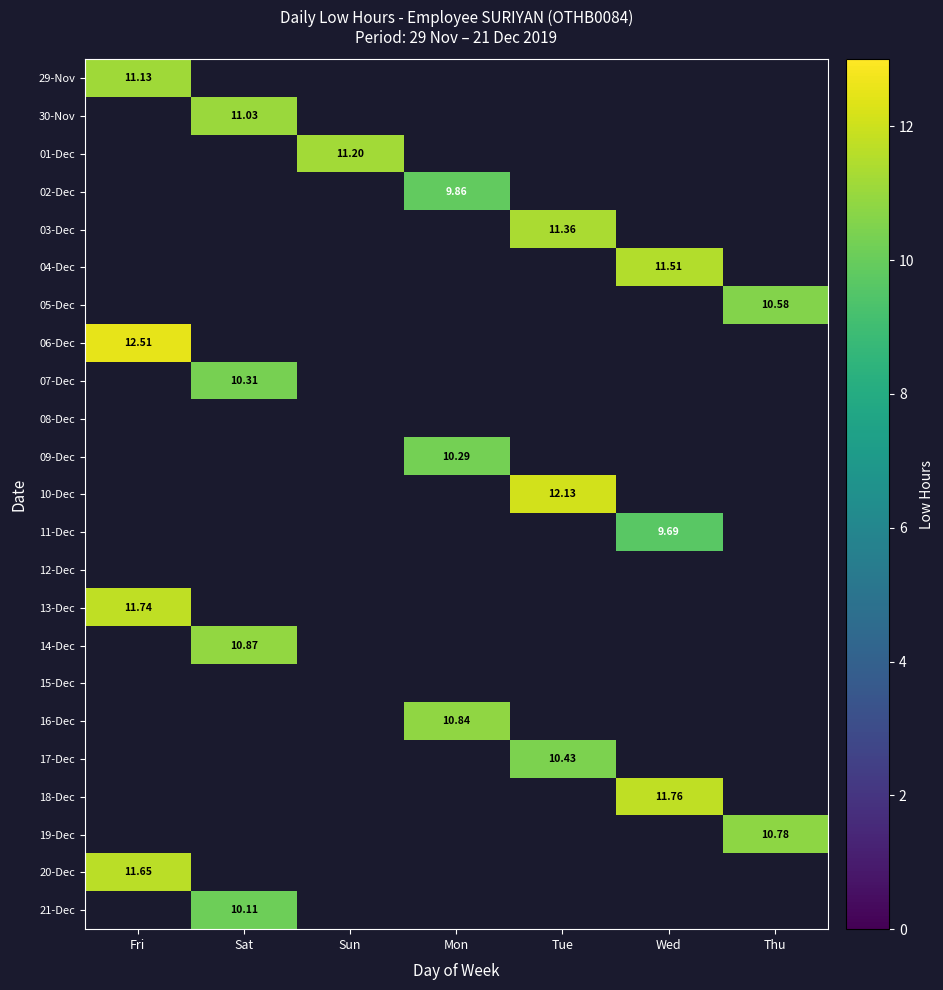

True or false: 13-Dec has a value of 4.1 at Wed.

False